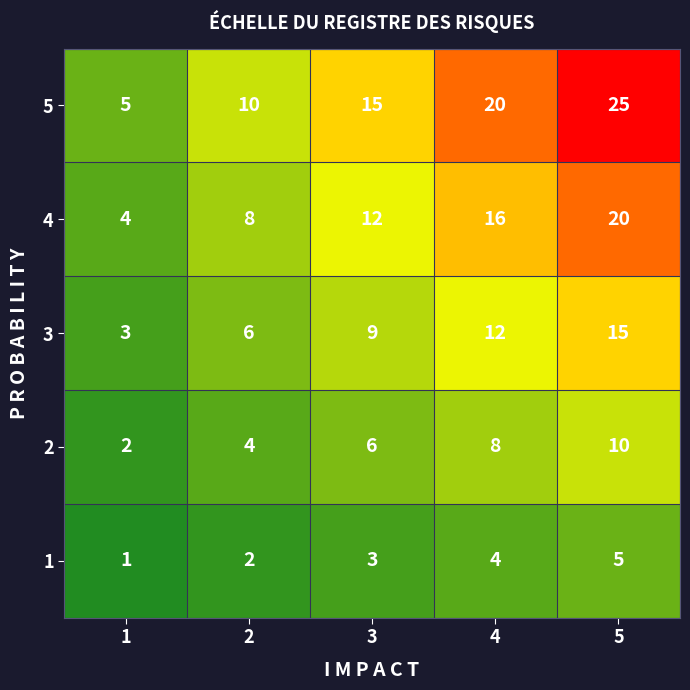

What is the sum of the 3 values at 5 and 3?

24